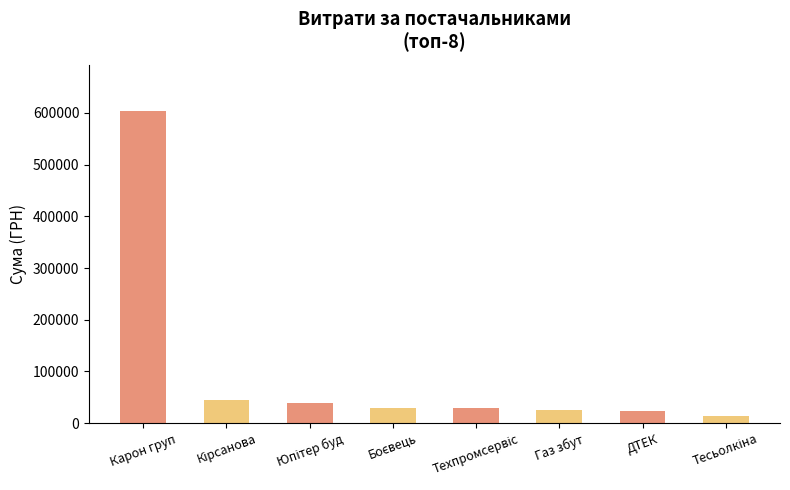

True or false: the data shows 603046.7 at Карон груп.

True